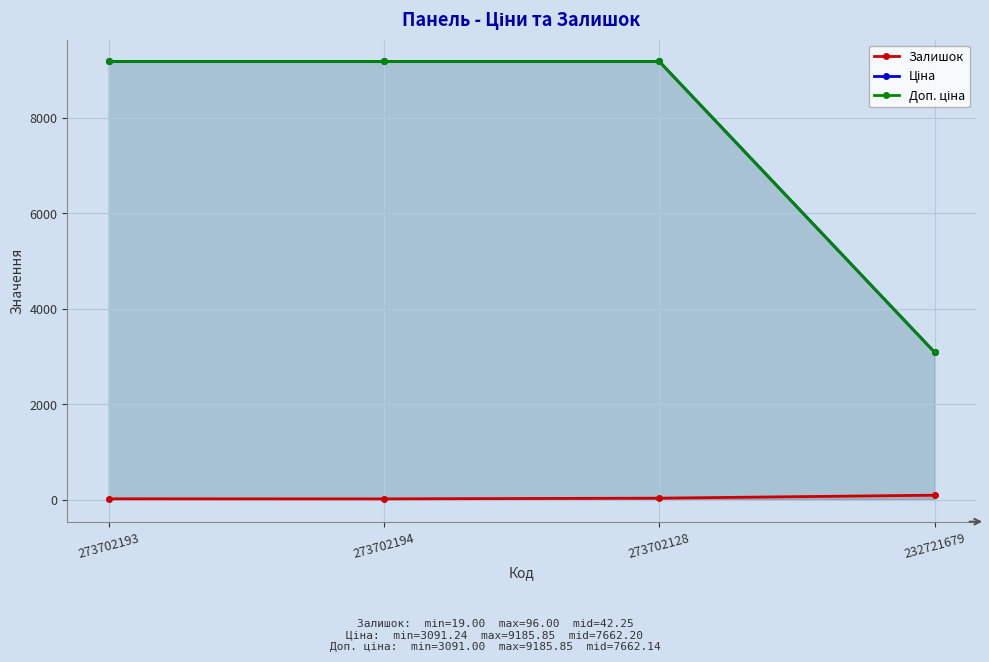

Is it true that Доп. ціна equals 16321.9 at 273702194?

False